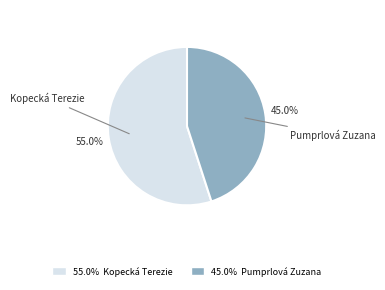

Is there a majority slice in this chart?

Yes